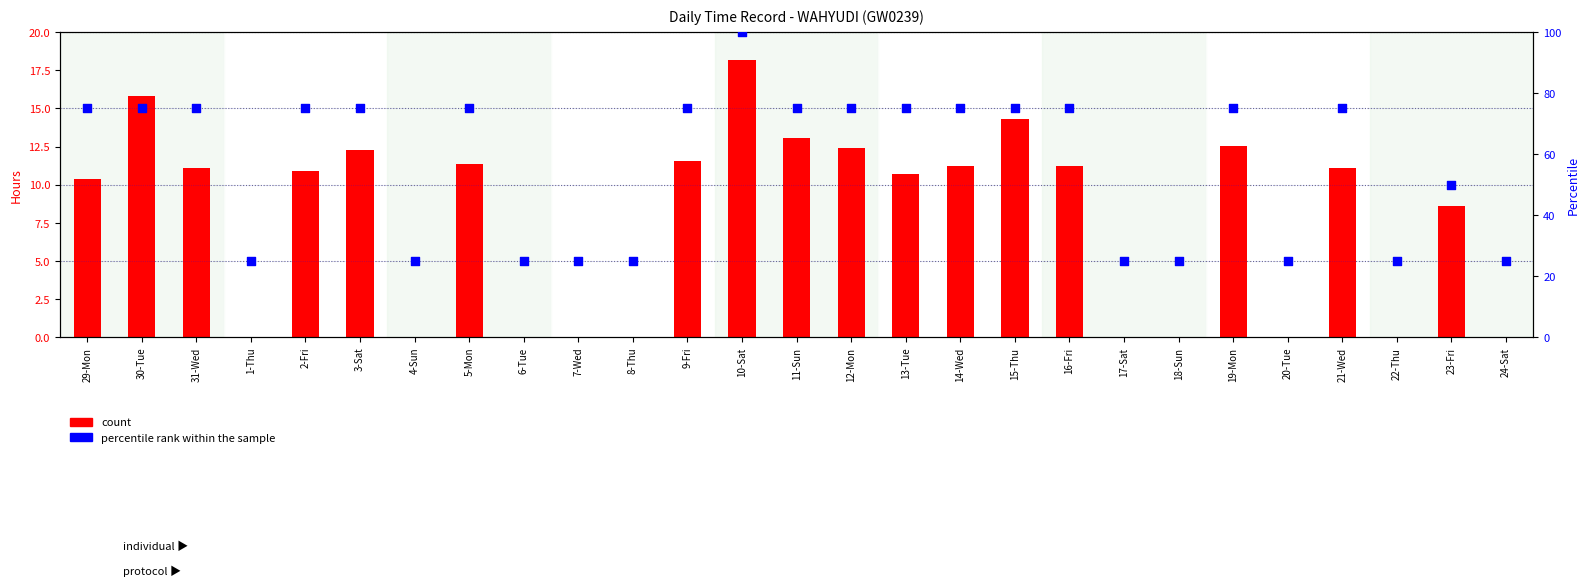

Is the value of count at 31-Wed greater than the value of percentile rank within the sample at 13-Tue?

No